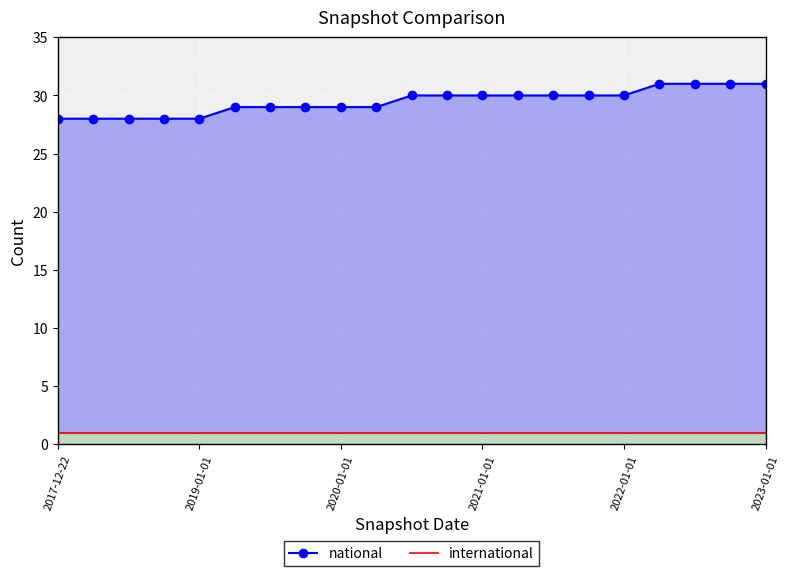

Which series has the largest range (max minus min)?

national